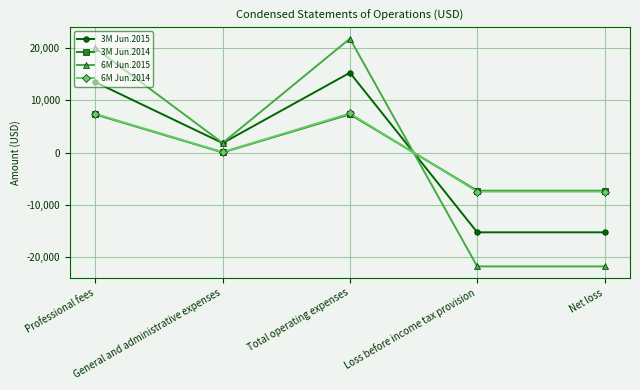

How many intersections are there between 6M Jun.2014 and 3M Jun.2014?

1